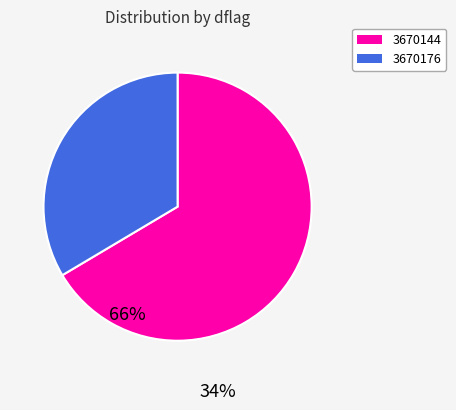

Approximately how many times larger is the value at 3670144 compared to 3670176?

2.0